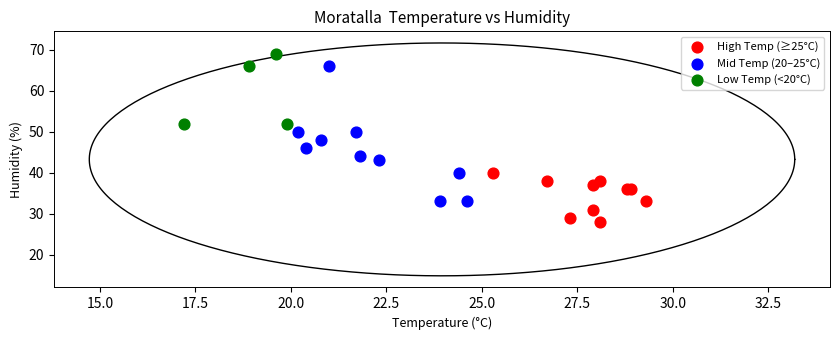

What are all the series names shown in the legend?

High Temp (≥25°C), Mid Temp (20–25°C), Low Temp (<20°C)